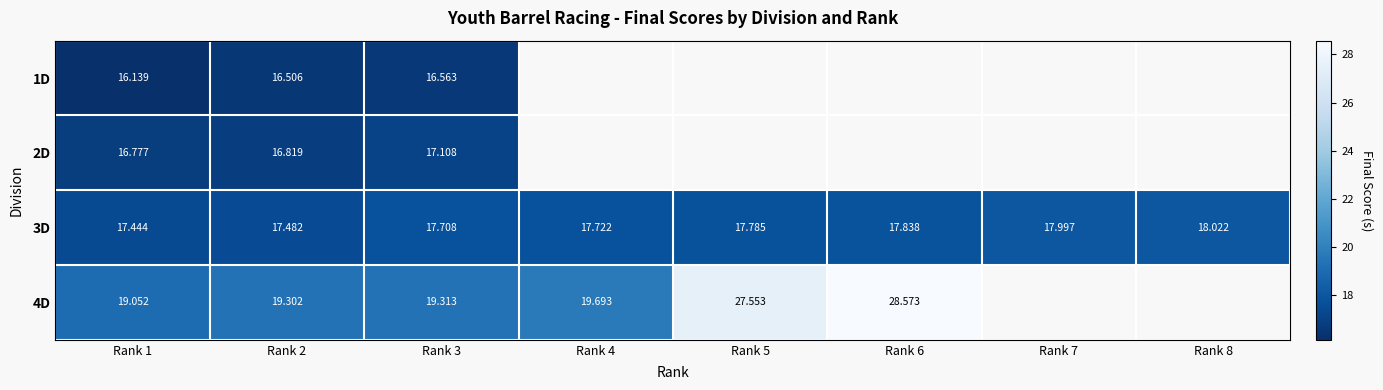

Is it true that 4D equals 28.6 at Rank 6?

True